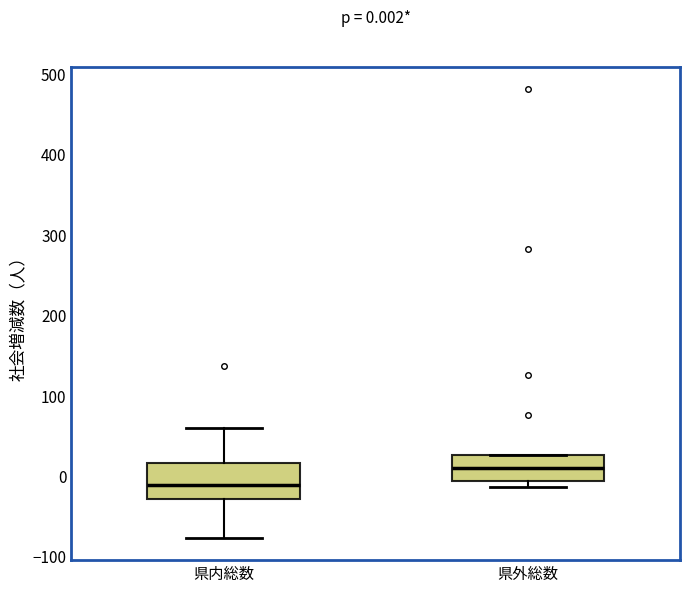

Which box's median line is the highest?

県外総数